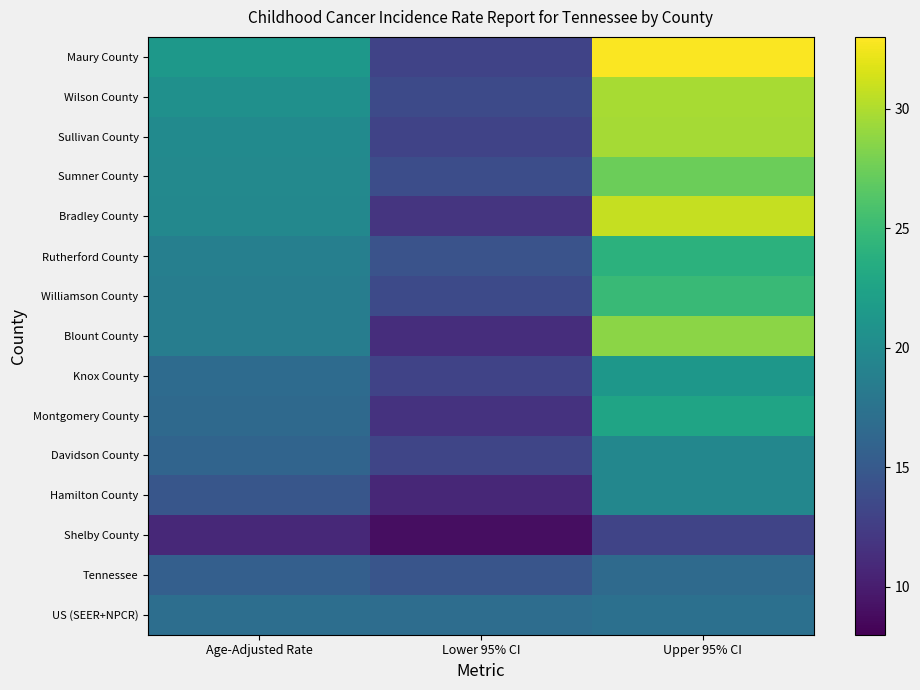

What is the maximum value shown in the chart?

32.9